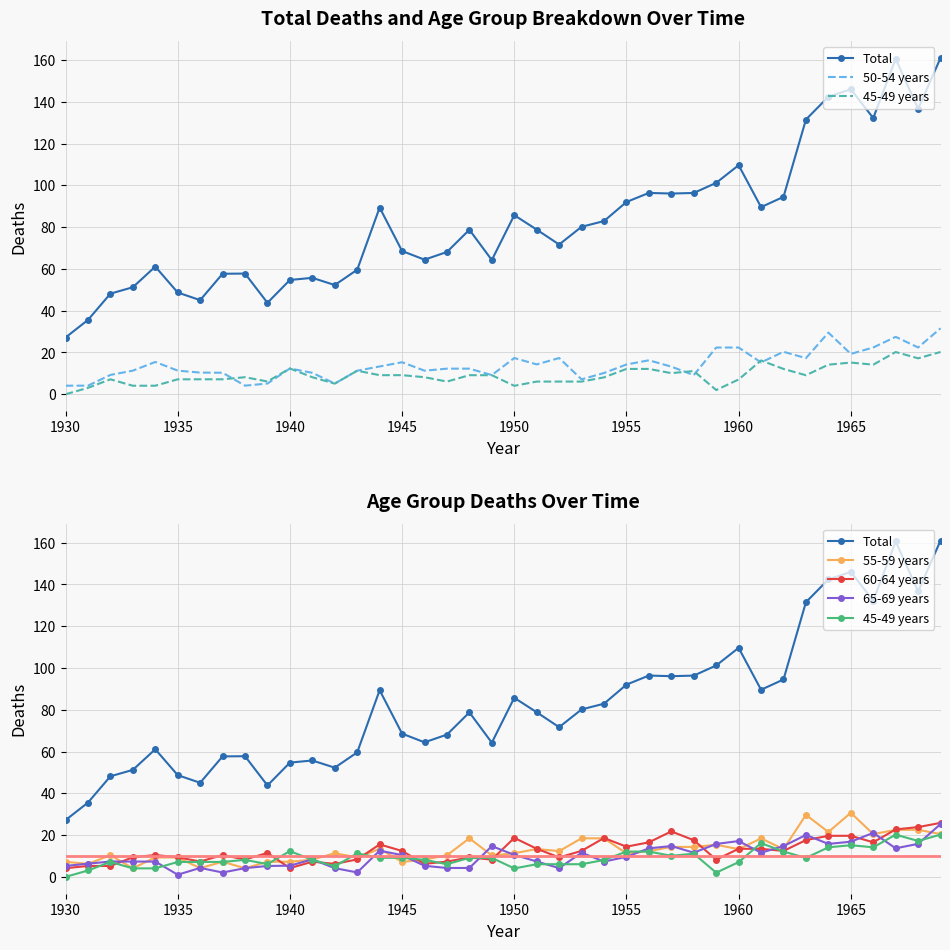

Is this an area chart (filled region under the line)?

No